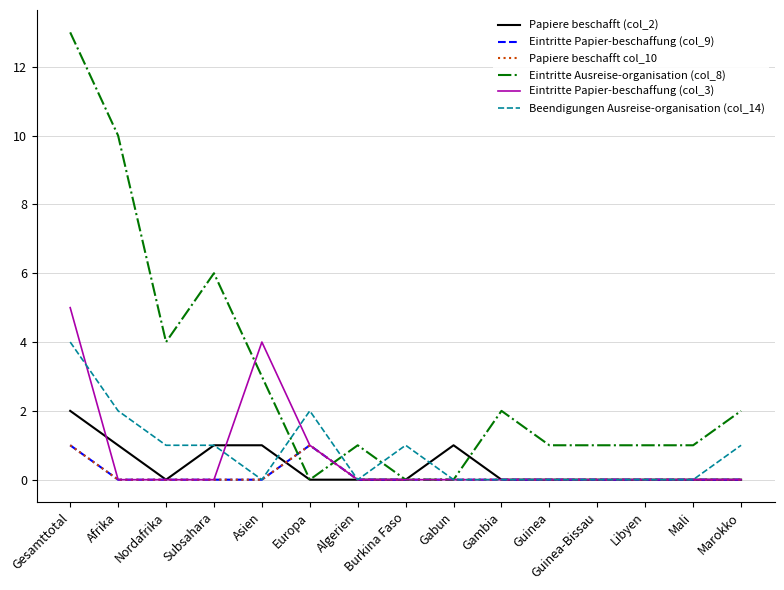

Which category has the lowest value in the Eintritte Ausreise-organisation (col_8) series?

Europa